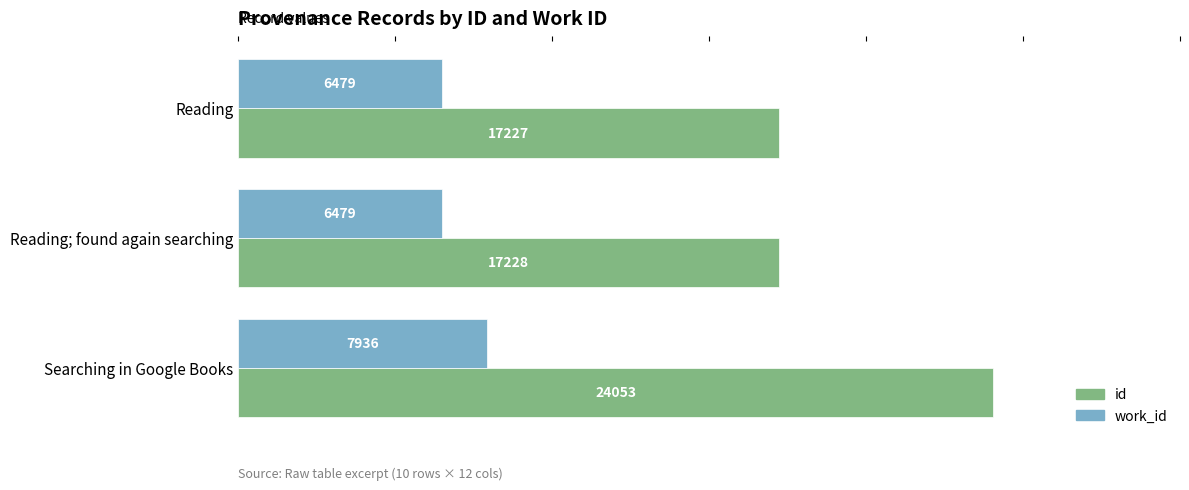

Which series has the largest total across all categories?

id